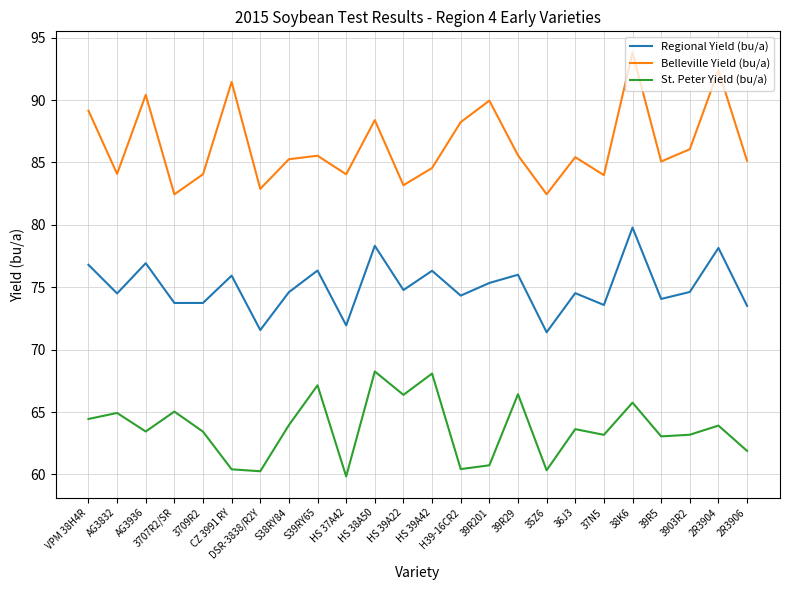

At which category is the sum across all series the highest?

38K6